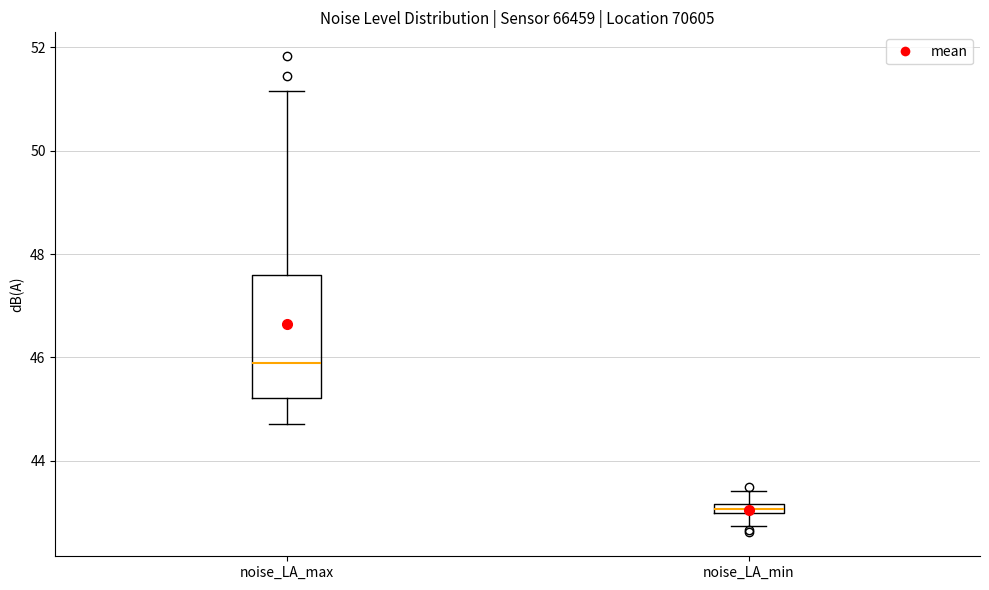

Which box's median line is the highest?

noise_LA_max